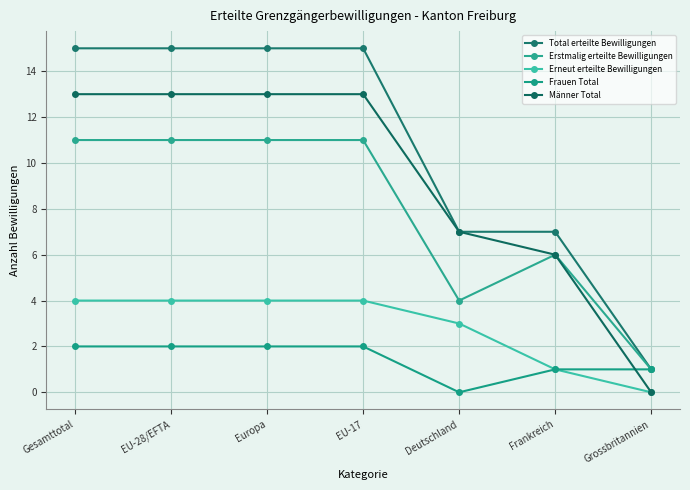

What is the average value of the Erstmalig erteilte Bewilligungen series?

8